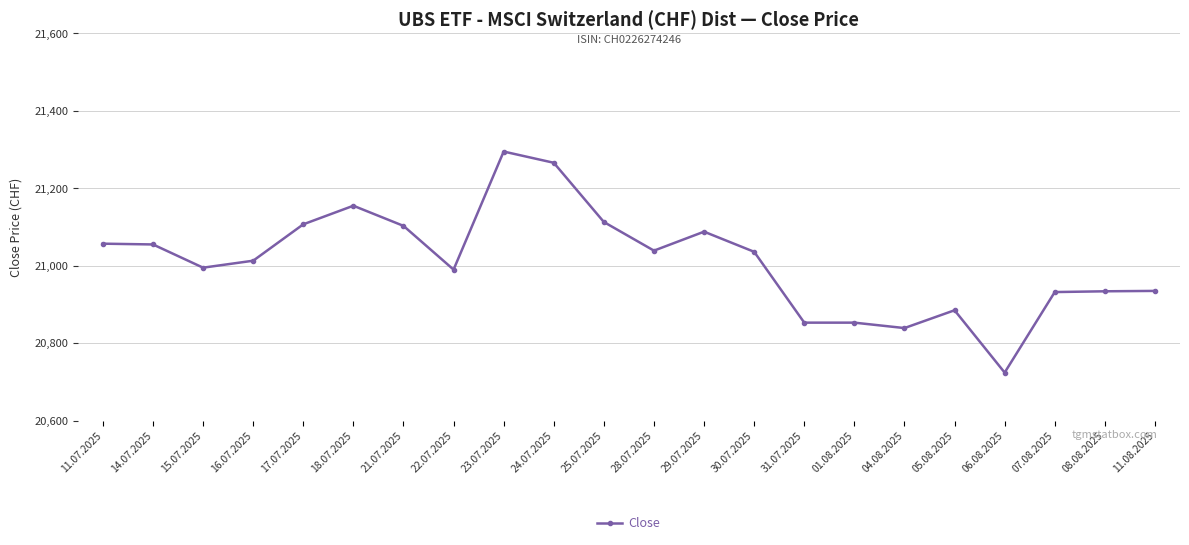

Count the number of data series in this chart.

1